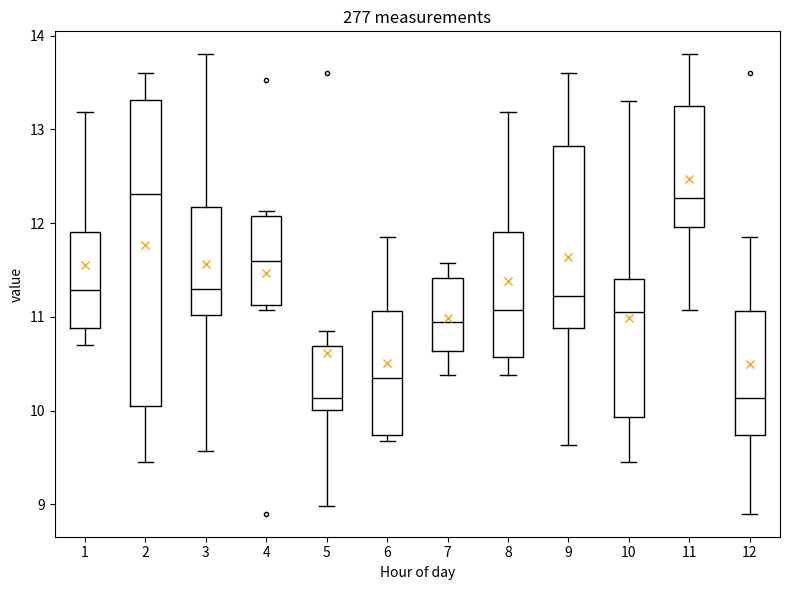

Where does the median line of the box at x = 7 sit on the y-axis? The values are not printed on the chart, so give them approximately, as read against the axis.

11.0